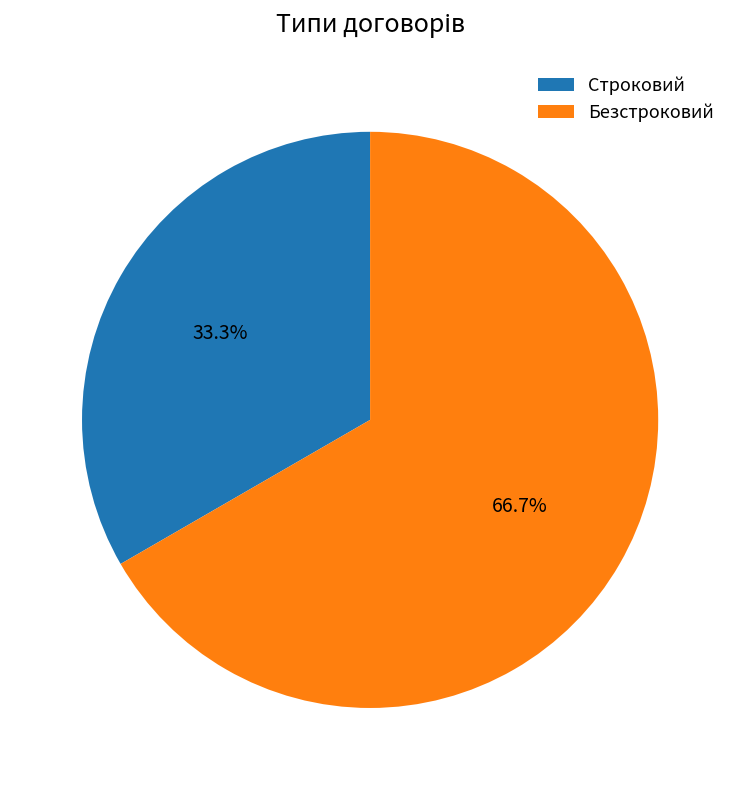

What is the largest slice in the pie chart?

Безстроковий